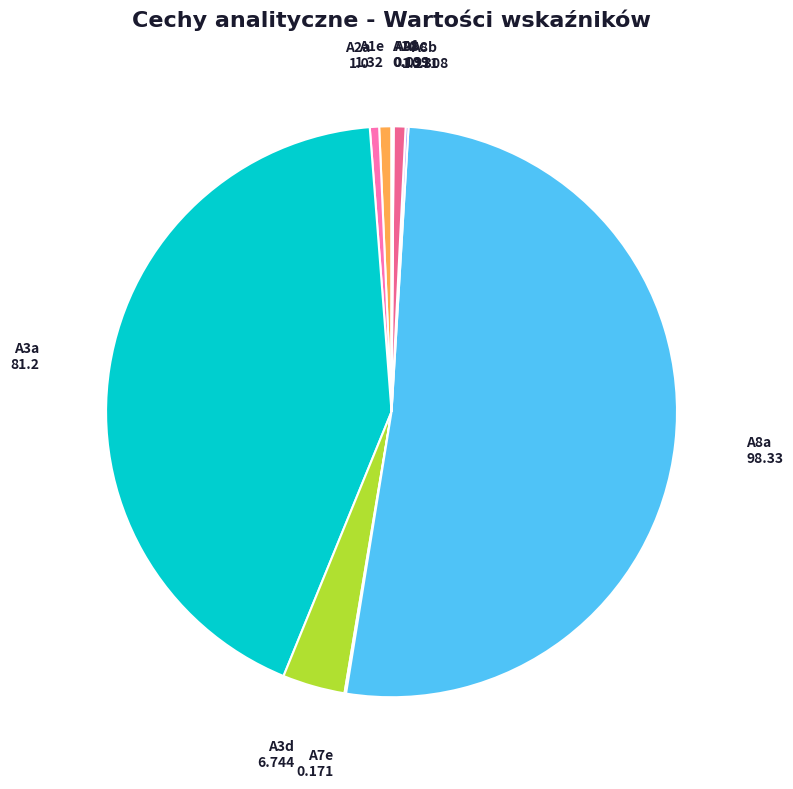

What is the largest slice in the pie chart?

A8a